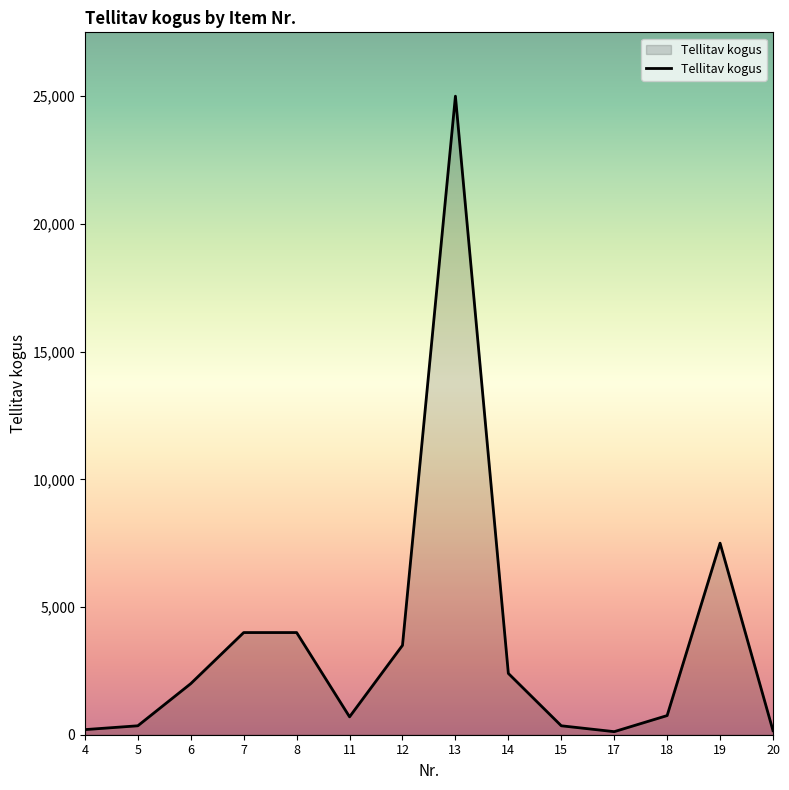

Is it true that the value at 7 is 4000?

True